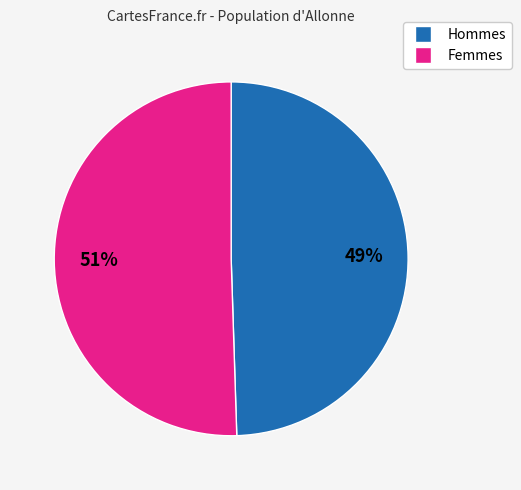

Is there a majority slice in this chart?

Yes